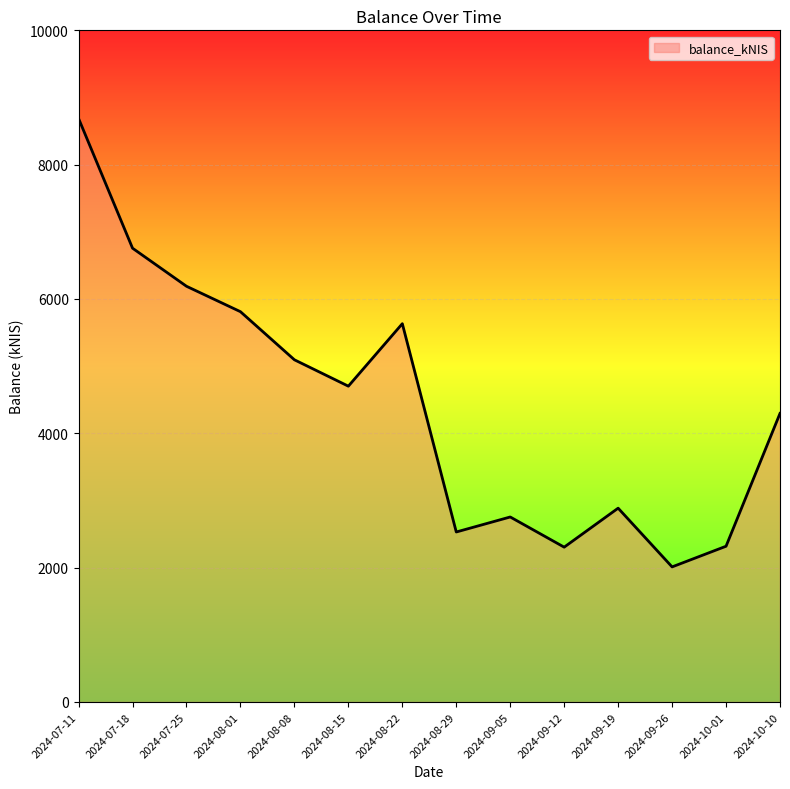

The value at 2024-07-18 is 6756.2. True or false?

True